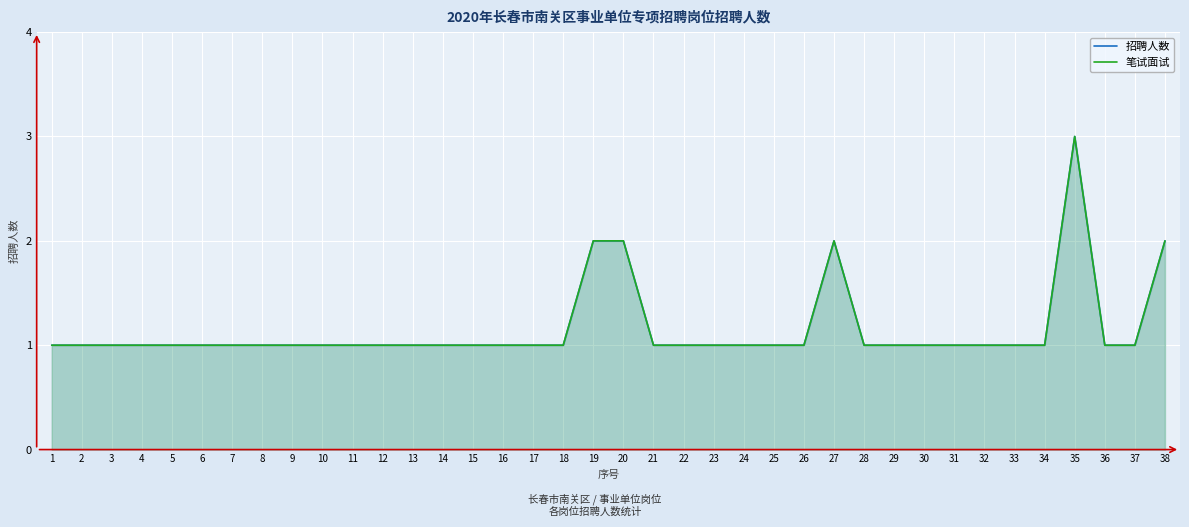

Reading right to left, list all the values displayed in this chart.

招聘人数: 2	1	1	3	1	1	1	1	1	1	1	2	1	1	1	1	1	1	2	2	1	1	1	1	1	1	1	1	1	1	1	1	1	1	1	1	1	1
笔试面试: 2	1	1	3	1	1	1	1	1	1	1	2	1	1	1	1	1	1	2	2	1	1	1	1	1	1	1	1	1	1	1	1	1	1	1	1	1	1